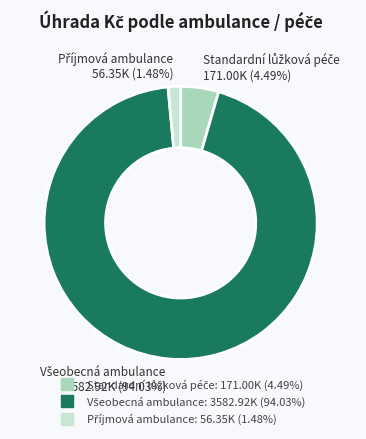

Count the number of slices in the pie.

3